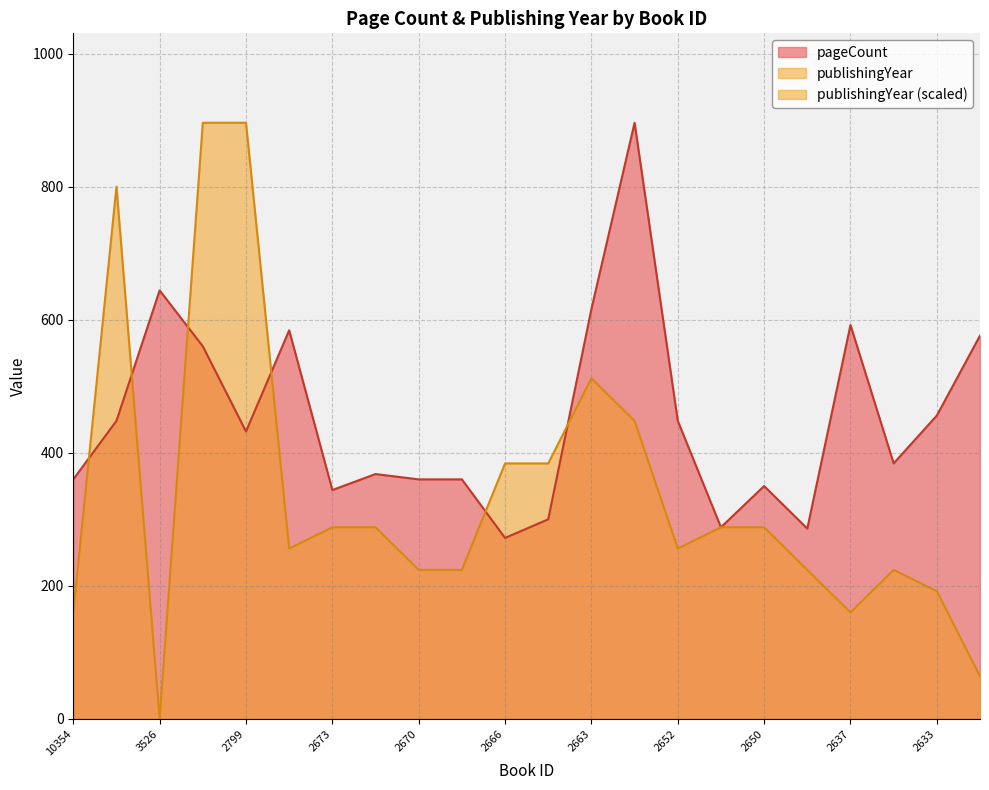

The value of publishingYear at 2670 is 224. True or false?

True